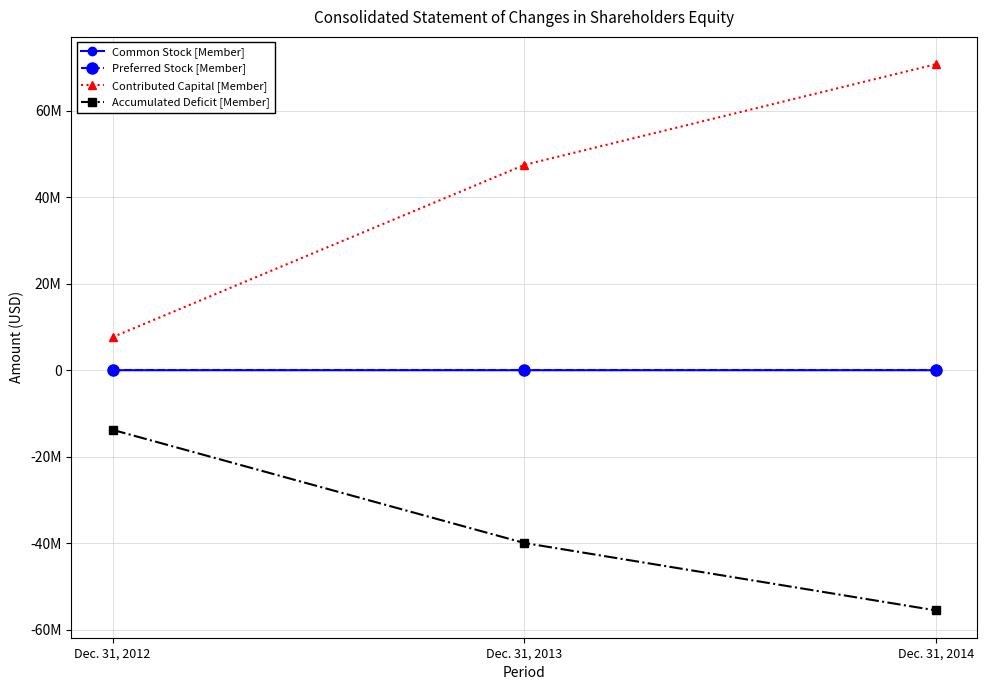

What are all the series names shown in the legend?

Common Stock [Member], Preferred Stock [Member], Contributed Capital [Member], Accumulated Deficit [Member]